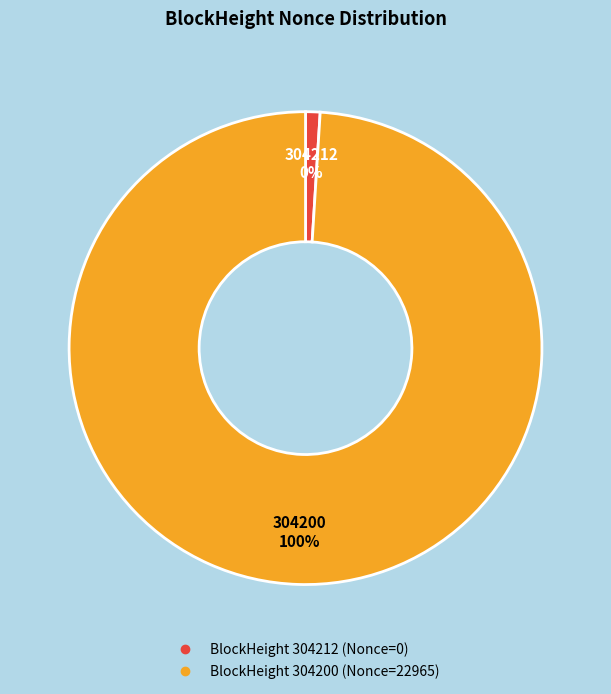

True or false: 304200 accounts for 100% of the total.

True